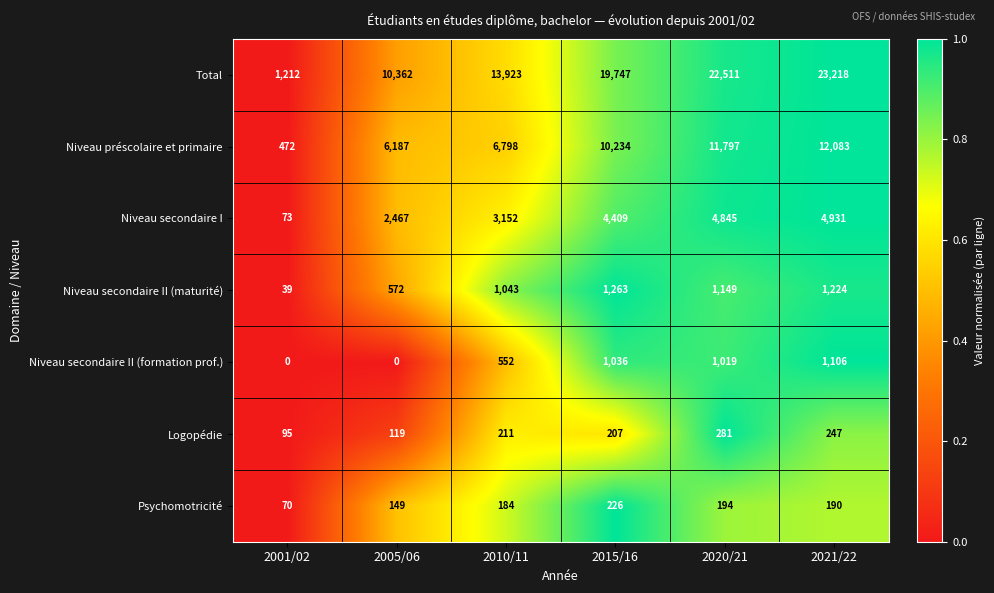

How many values in Niveau secondaire II (formation prof.) are above zero?

4